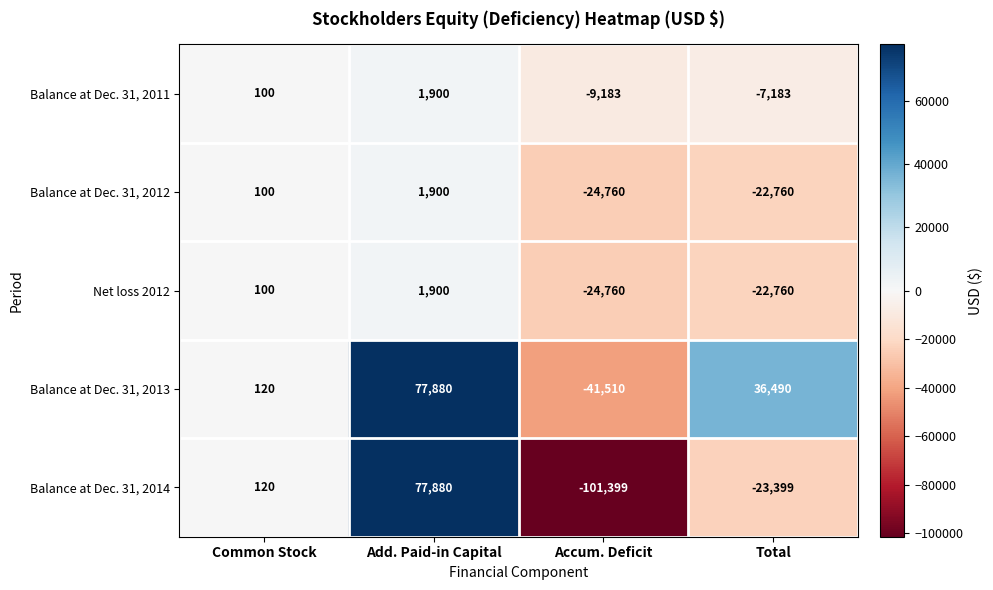

The value of Balance at Dec. 31, 2014 at Accum. Deficit is -51238. True or false?

False